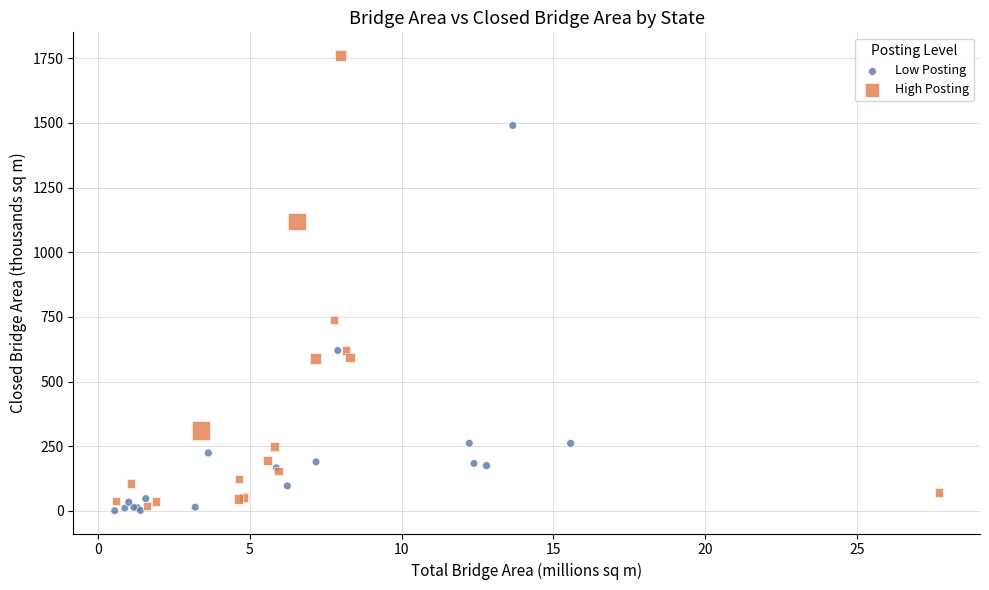

Which series has the widest spread of Y values?

High Posting